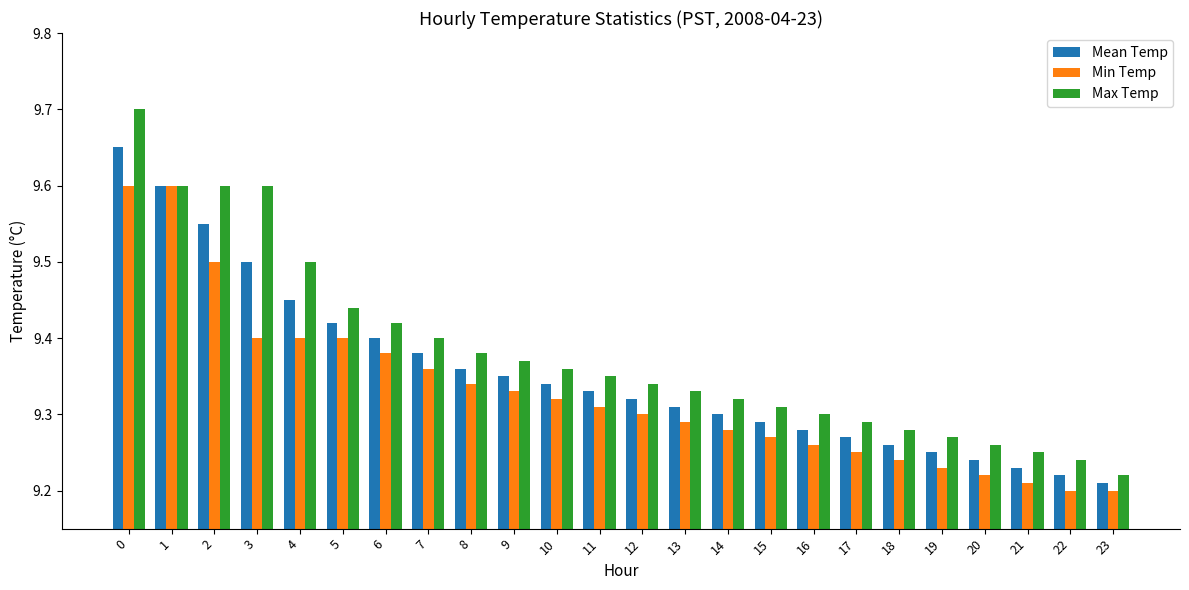

Are the bars horizontal?

No